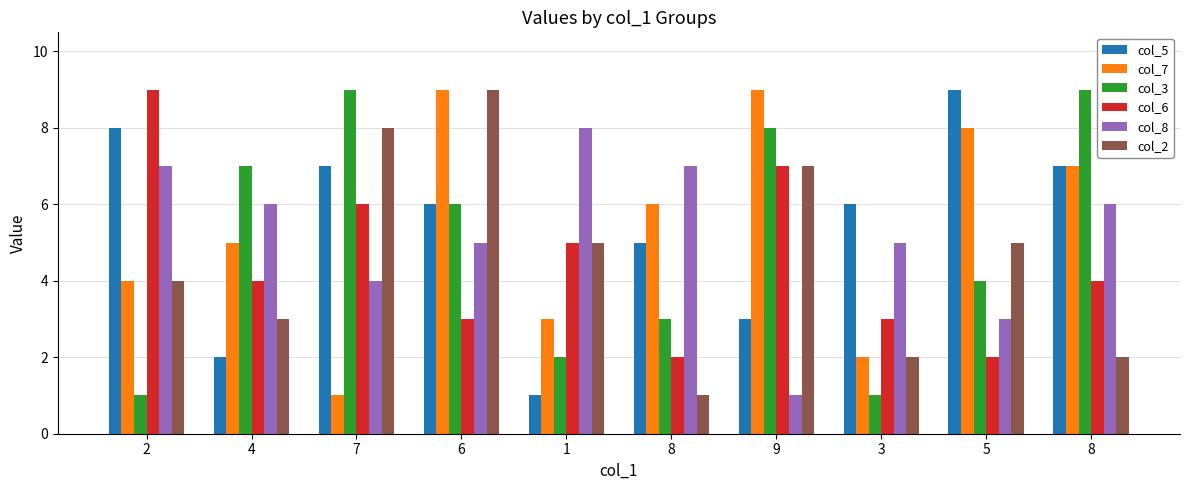

Read the col_7 value at 8.

6